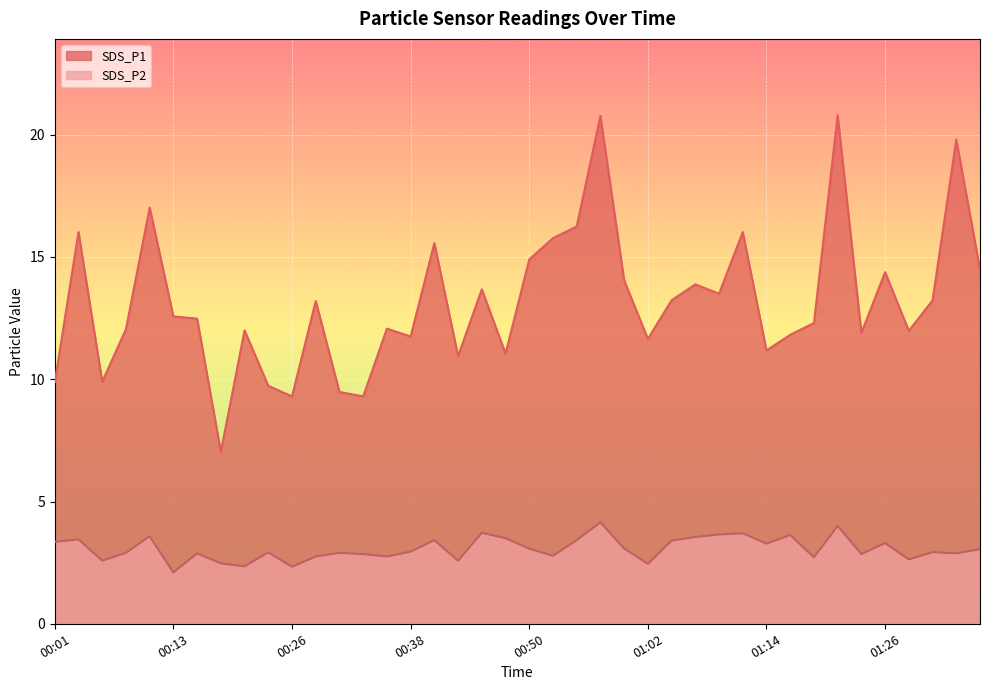

At which category does SDS_P1 reach its first local valley?

00:06